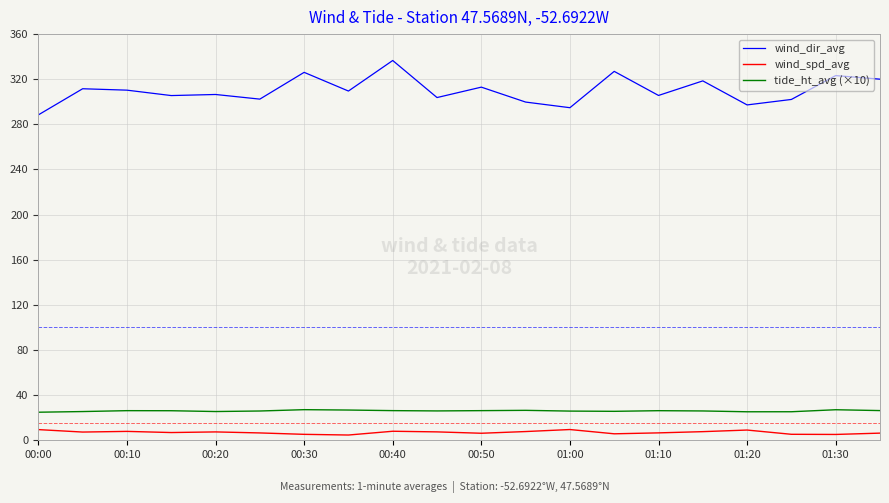

True or false: wind_spd_avg and wind_dir_avg intersect in this chart.

False